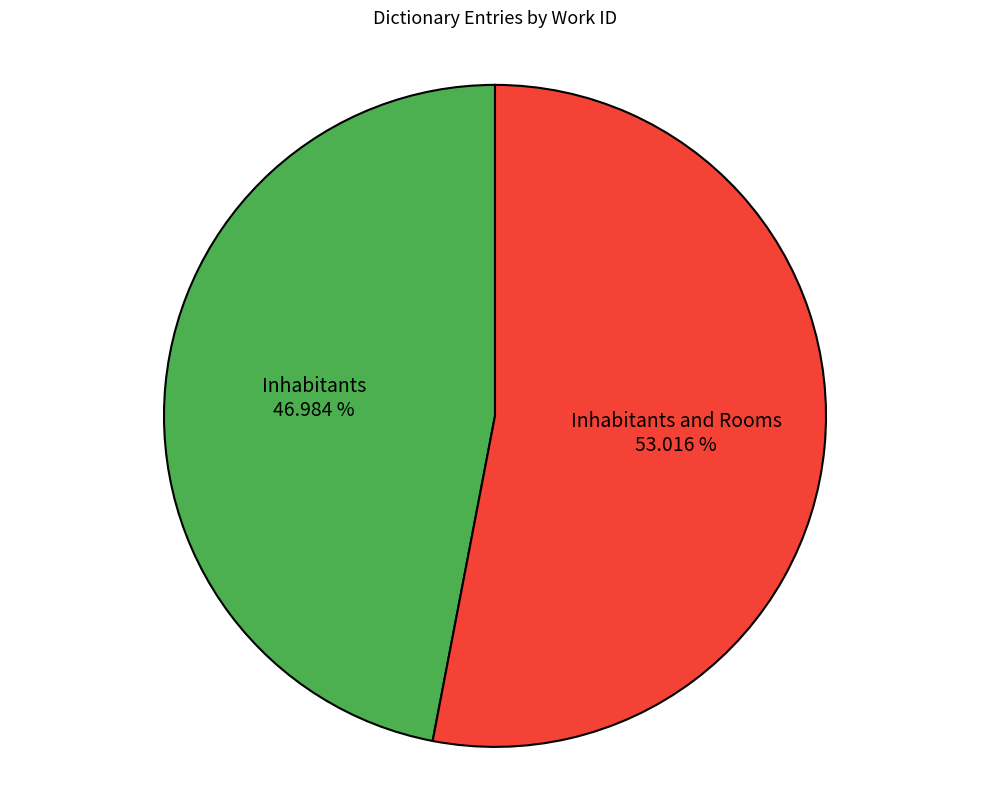

To the nearest percent, what is the average slice percentage?

50%